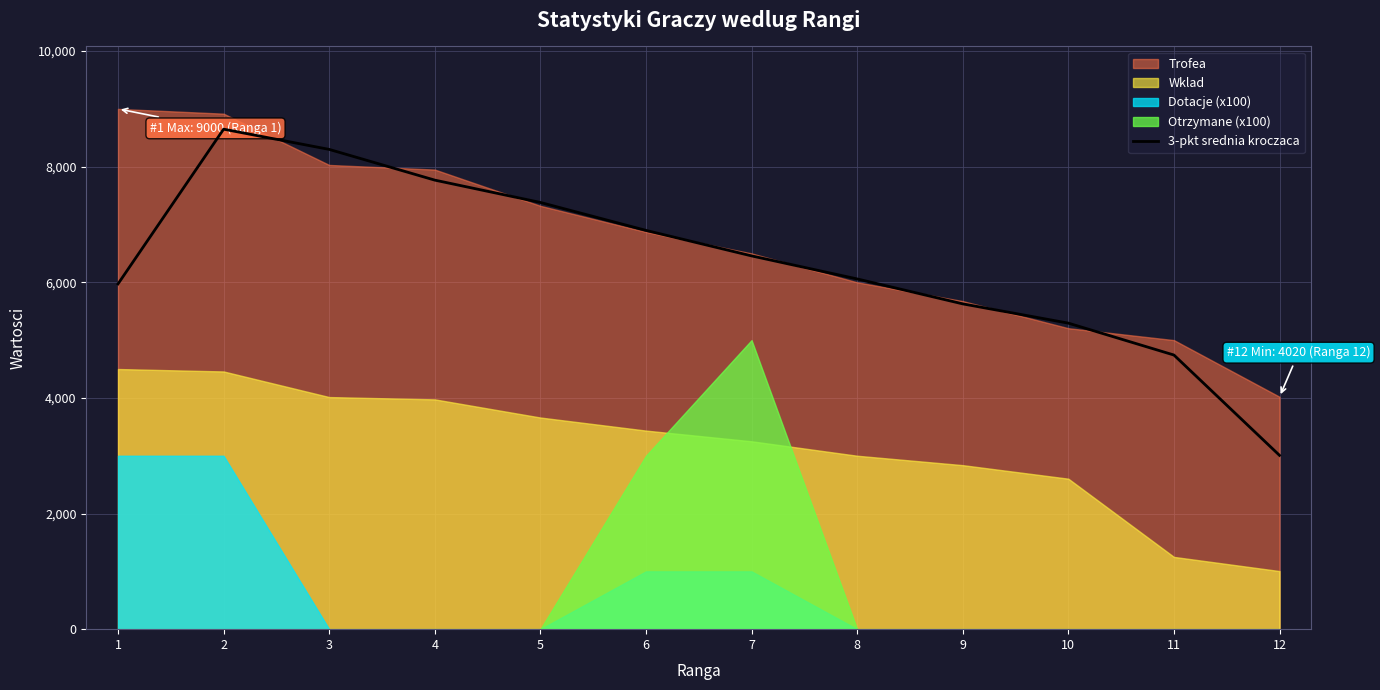

The chart shows a value of 8299.0 at 3. True or false?

True